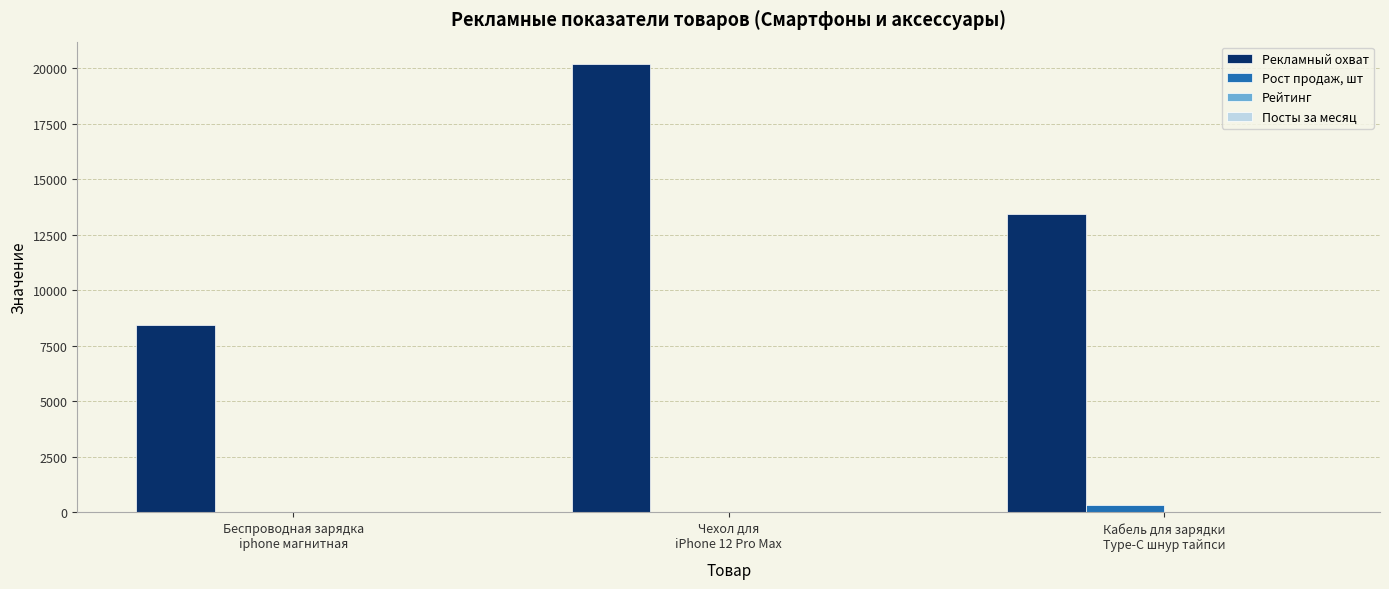

What is the total value across all series at Беспроводная зарядка
iphone магнитная?

8447